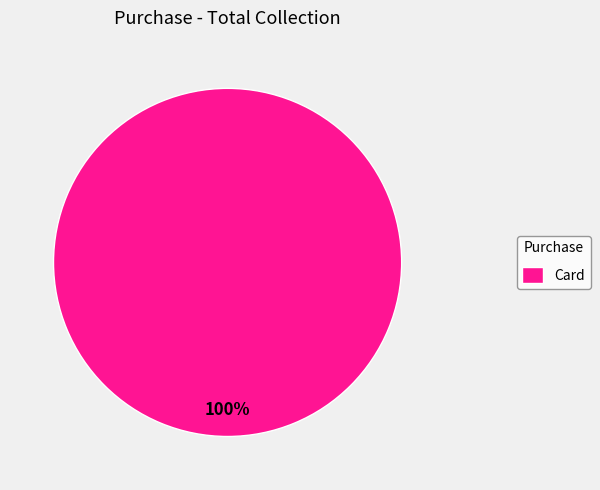

True or false: Card accounts for 100% of the total.

True